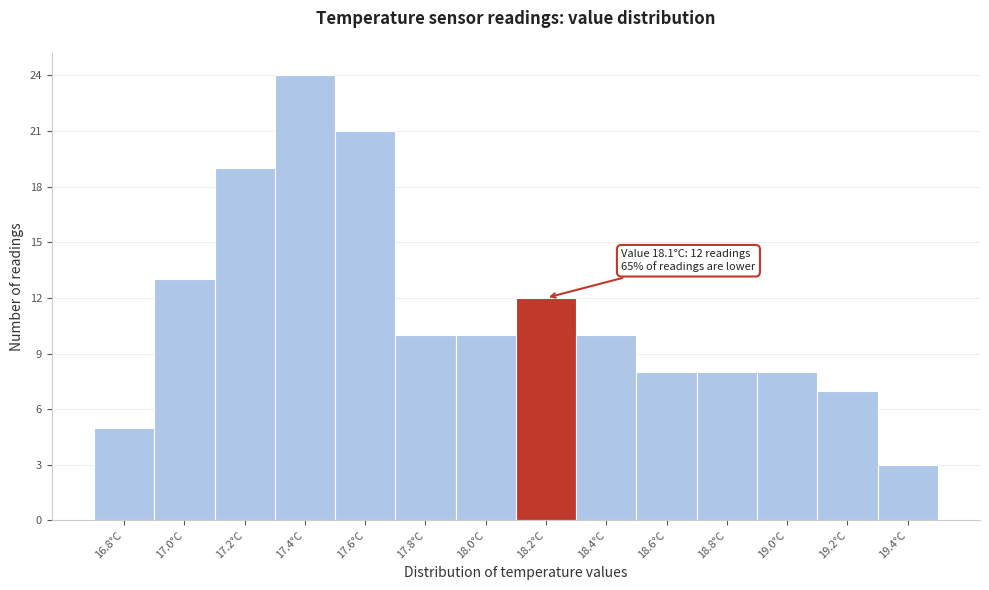

Which range on the x-axis has the tallest bar?

17.3 to 17.5